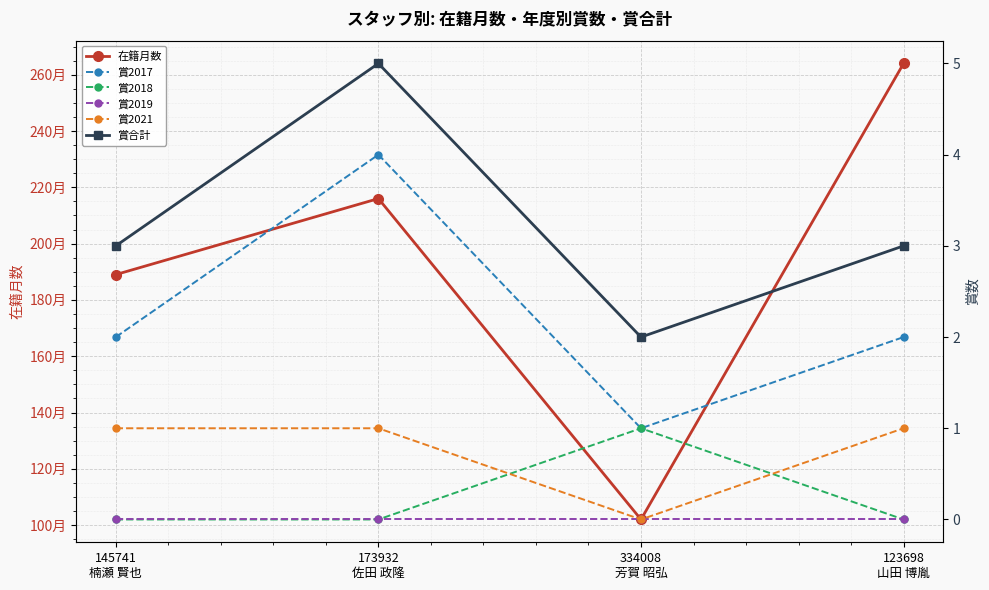

What is the label of the 3rd point from the right?

173932
佐田 政隆